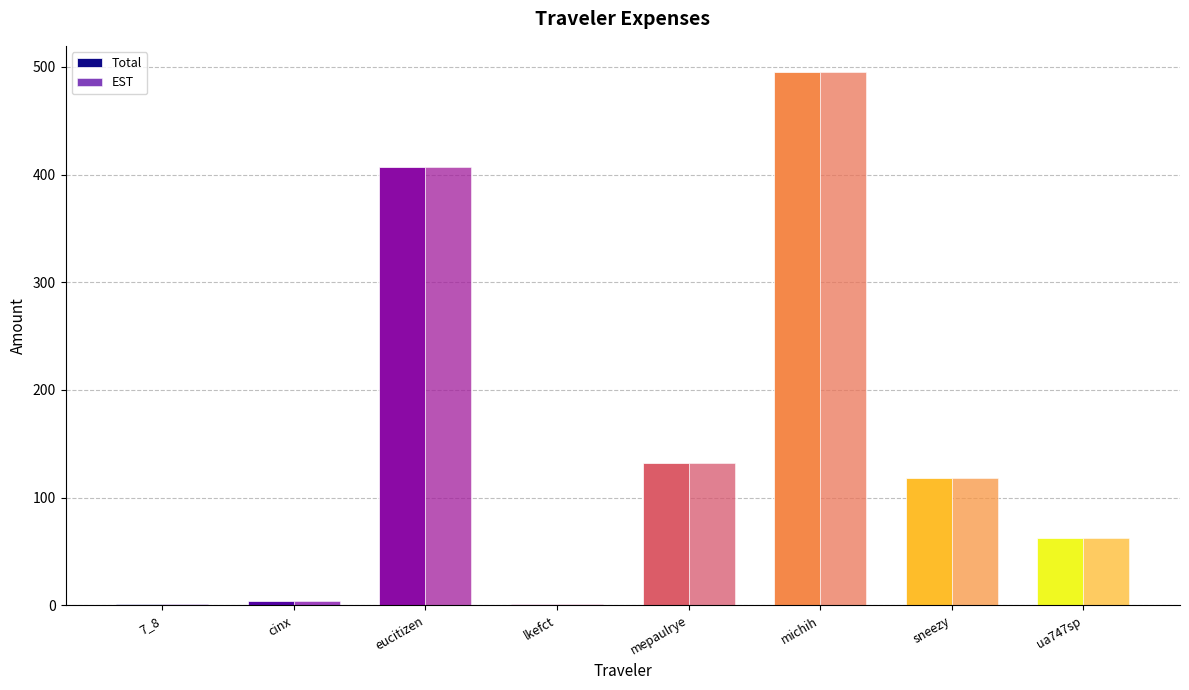

What is the sum of the EST values at lkefct and mepaulrye?

133.7